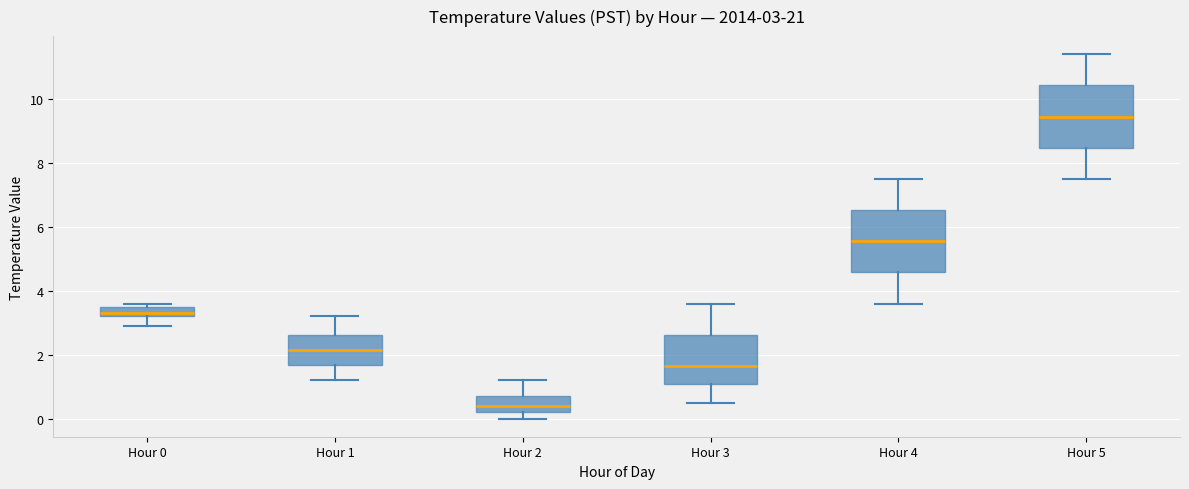

Which box's median line is the highest?

Hour 5